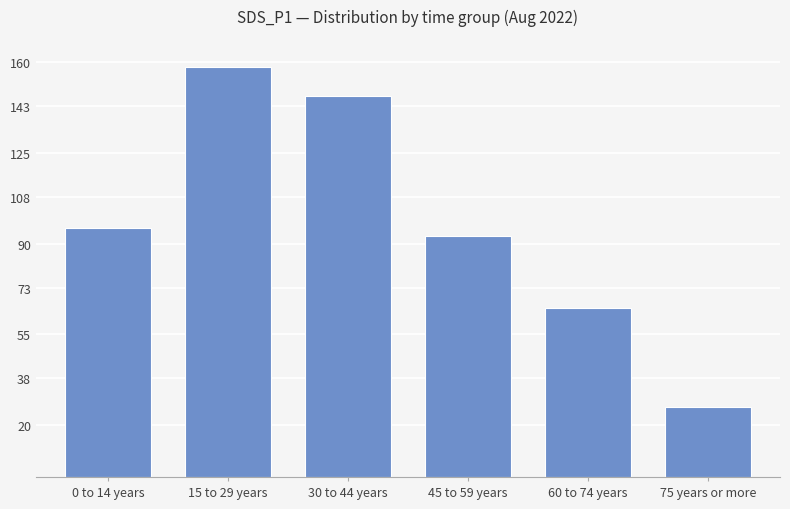

What is the difference between the second highest and second lowest values?

82